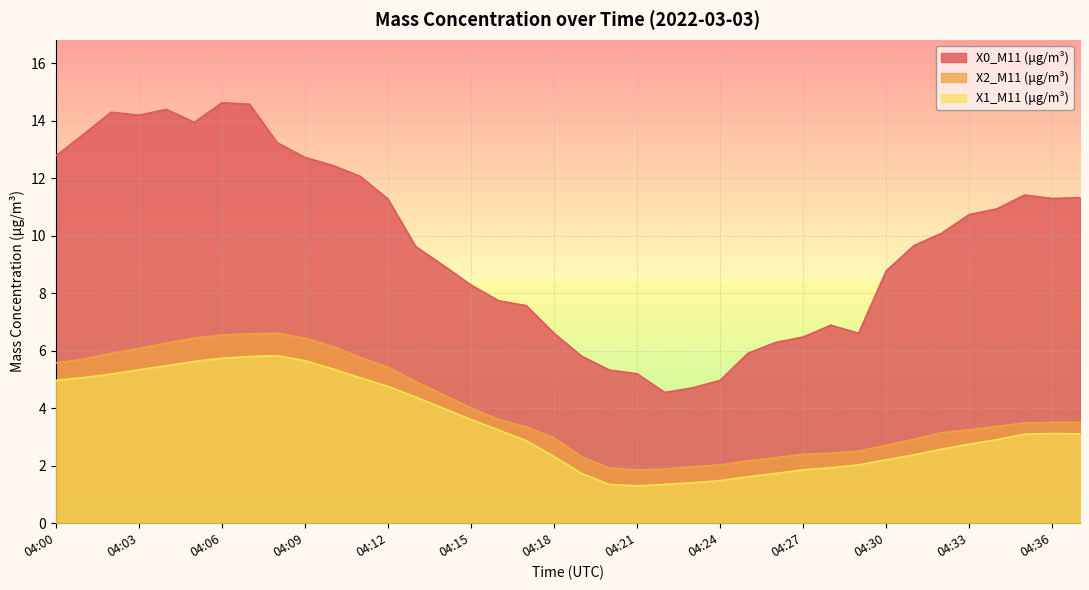

True or false: X1_M11 (μg/m³) and X2_M11 (μg/m³) intersect in this chart.

False